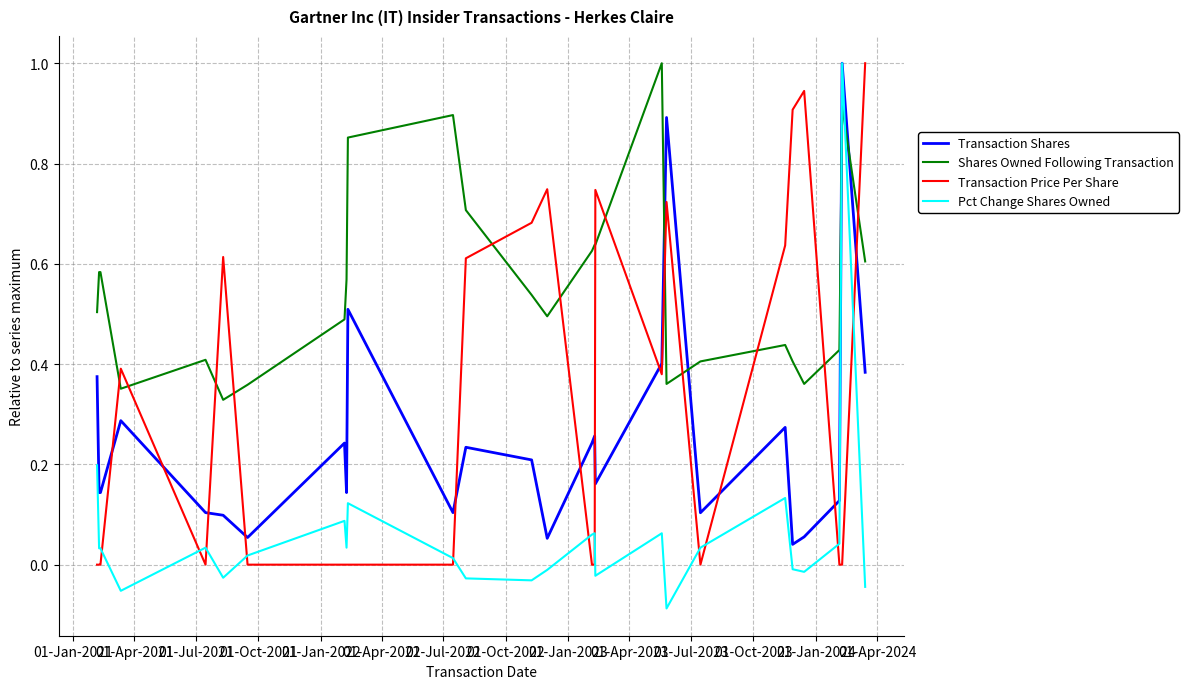

True or false: Transaction Price Per Share and Transaction Shares intersect in this chart.

True